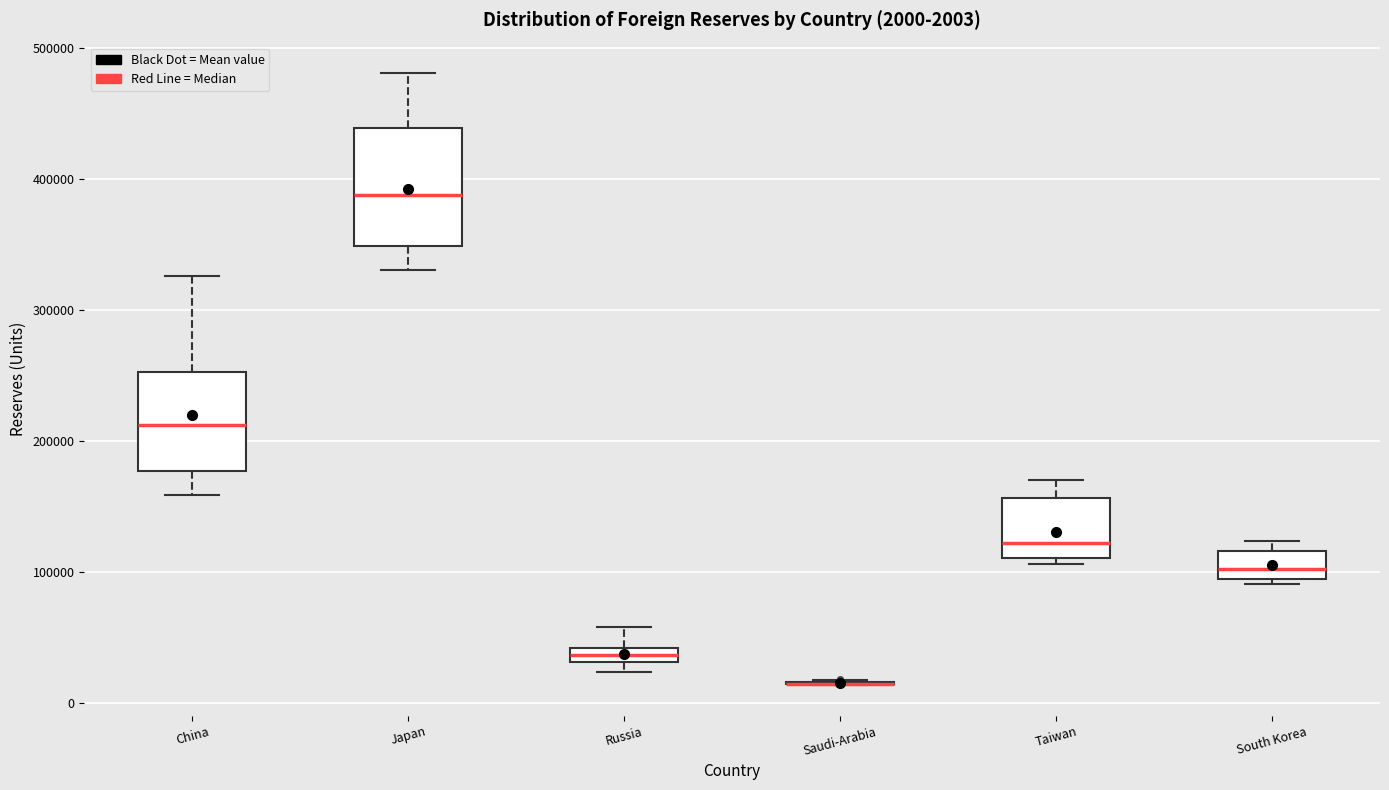

Comparing the boxes themselves (not the whiskers), which one is the tallest?

Japan